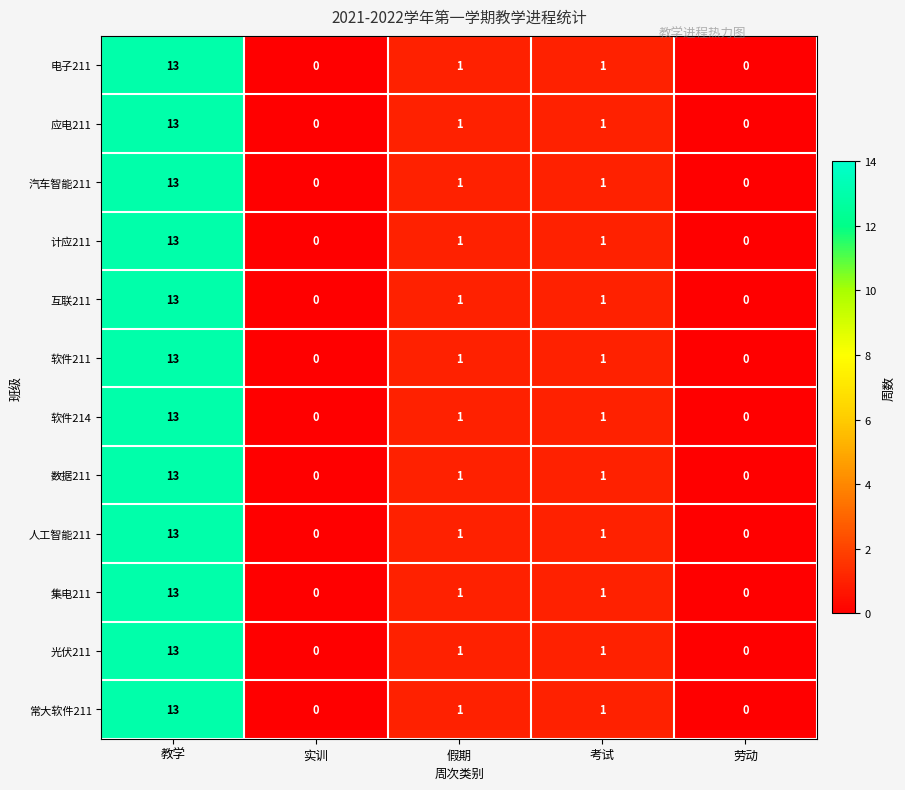

What is the difference between the maximum and minimum values in the 互联211 series?

13